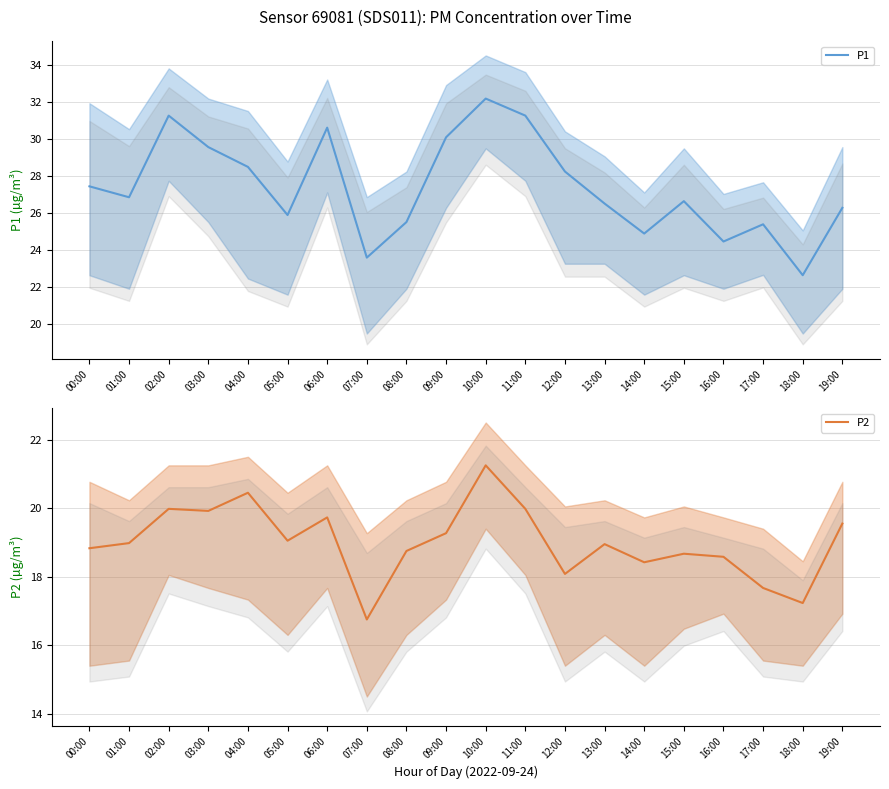

What is the difference between the maximum and minimum values in the P1 series?

9.5